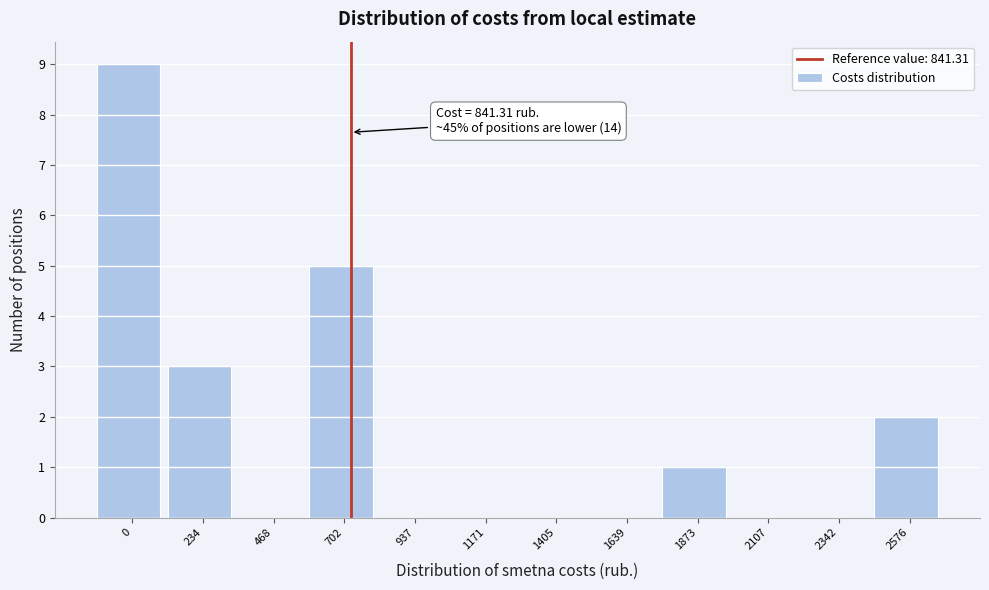

Reading right to left, transcribe all the data shown in this chart.

2576=2	2342=0	2107=0	1873=1	1639=0	1405=0	1171=0	937=0	702=5	468=0	234=3	0=9